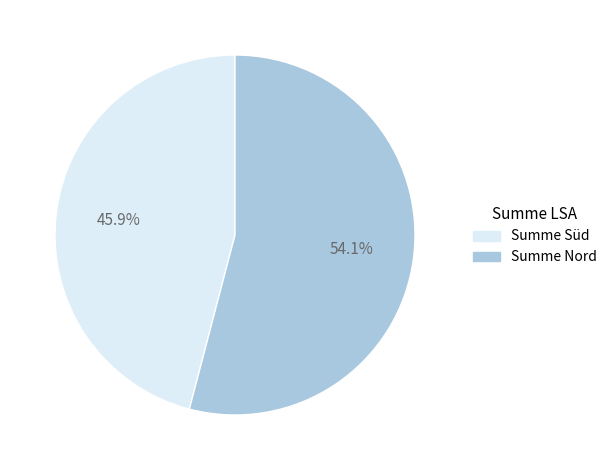

What portion of the pie excludes Summe Süd?

54.1%